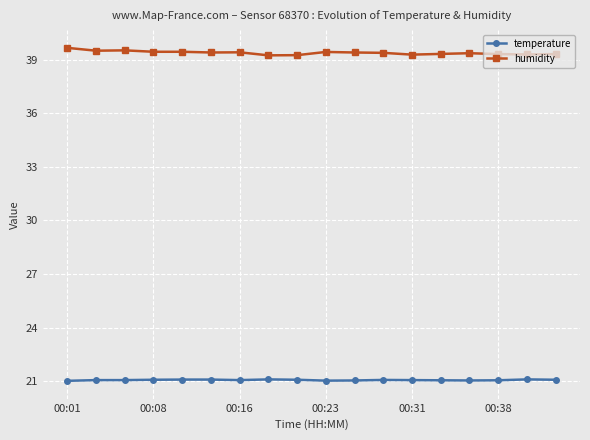

How many lines are shown in the chart?

2